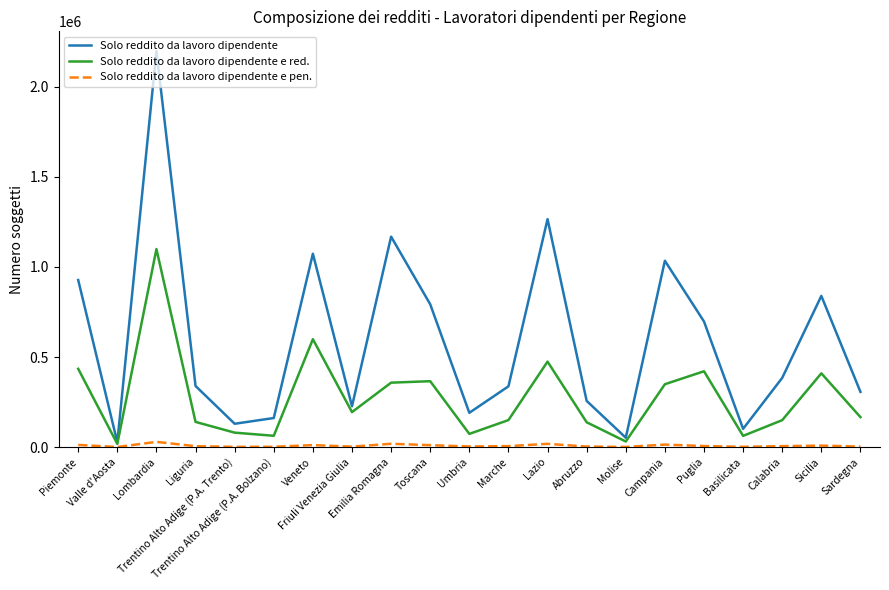

At which category does Solo reddito da lavoro dipendente e red. reach its first local peak?

Lombardia